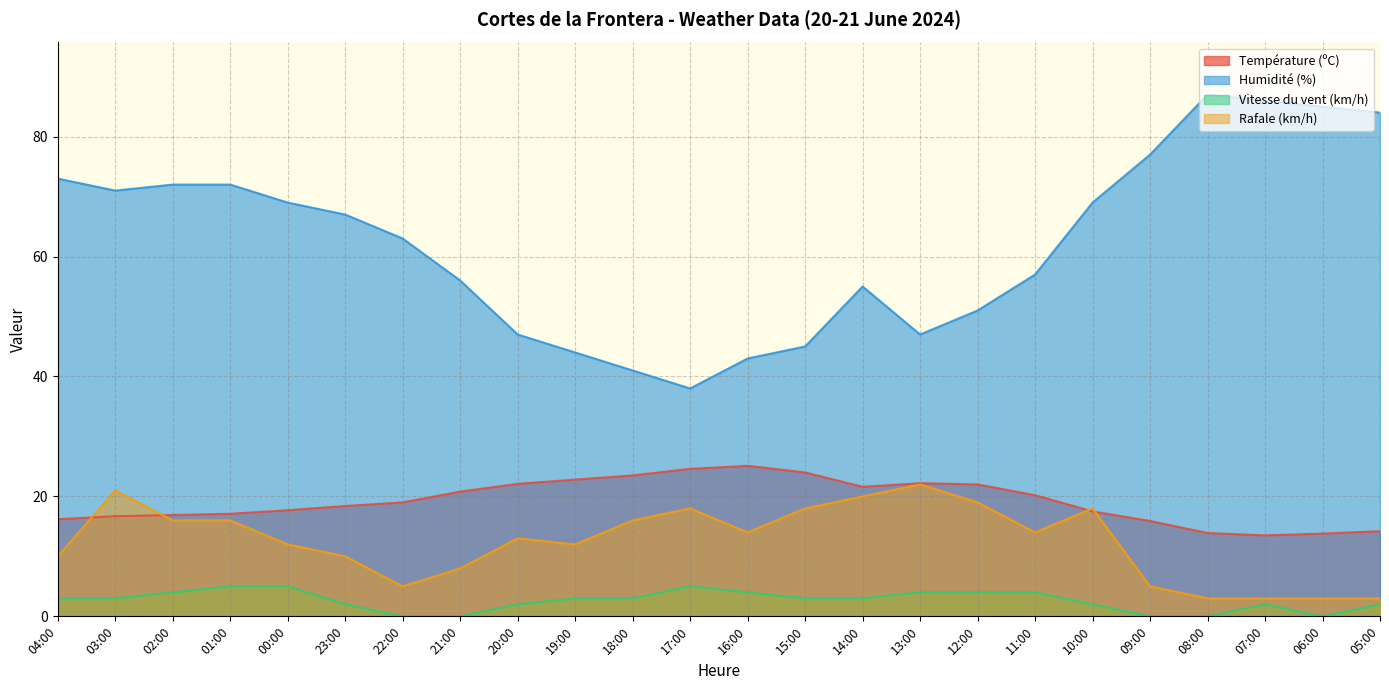

Is it true that Humidité (%) equals 27.6 at 14:00?

False